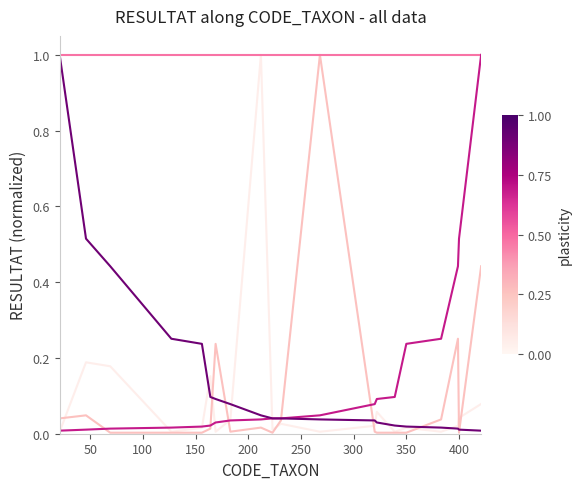

Count the number of data series in this chart.

5